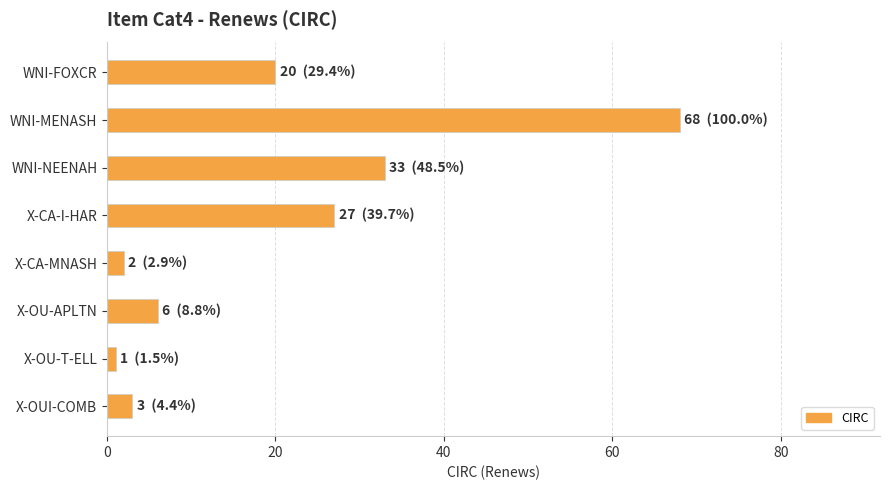

Does the chart contain stacked bars?

No